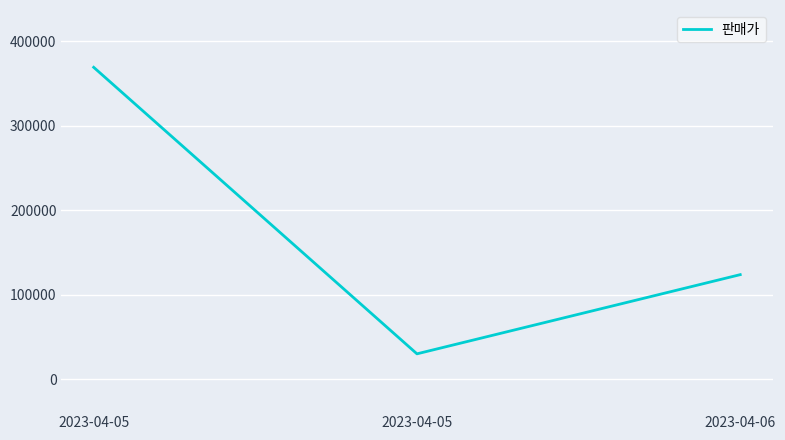

Rank the categories by value from lowest to highest.

2023-04-05, 2023-04-06, 2023-04-05